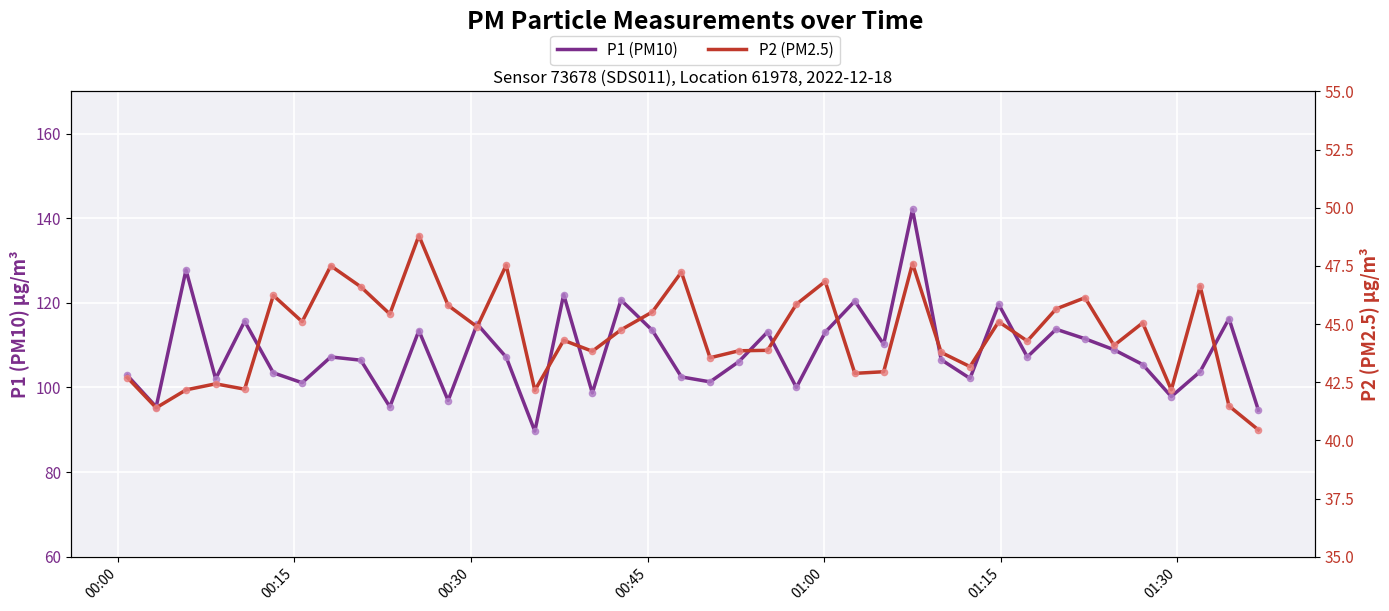

Which series has the largest total across all categories?

P1 (PM10)